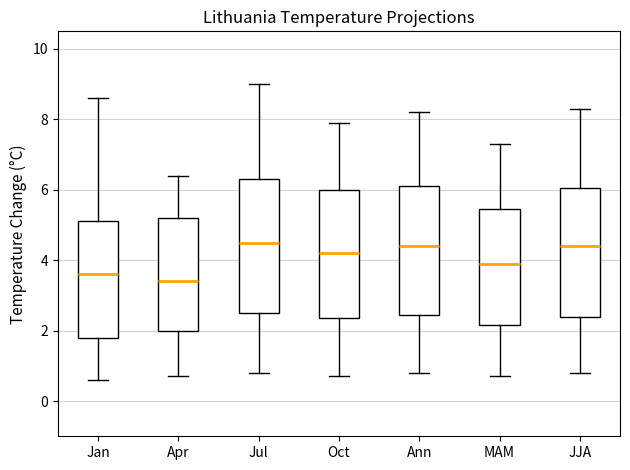

Reading left to right, read every box against the y-axis: the position of its median line, the range the box covers, and the ends of its whiskers. The values are not printed on the chart, so give them approximately, as read against the axis.

Jan: median 3.6, box 1.8 to 5.2, whiskers 0.6 to 8.6
Apr: median 3.4, box 2.0 to 5.2, whiskers 0.8 to 6.4
Jul: median 4.6, box 2.6 to 6.4, whiskers 0.8 to 9.0
Oct: median 4.2, box 2.4 to 6.0, whiskers 0.8 to 8.0
Ann: median 4.4, box 2.4 to 6.2, whiskers 0.8 to 8.2
MAM: median 4.0, box 2.2 to 5.4, whiskers 0.8 to 7.4
JJA: median 4.4, box 2.4 to 6.0, whiskers 0.8 to 8.4